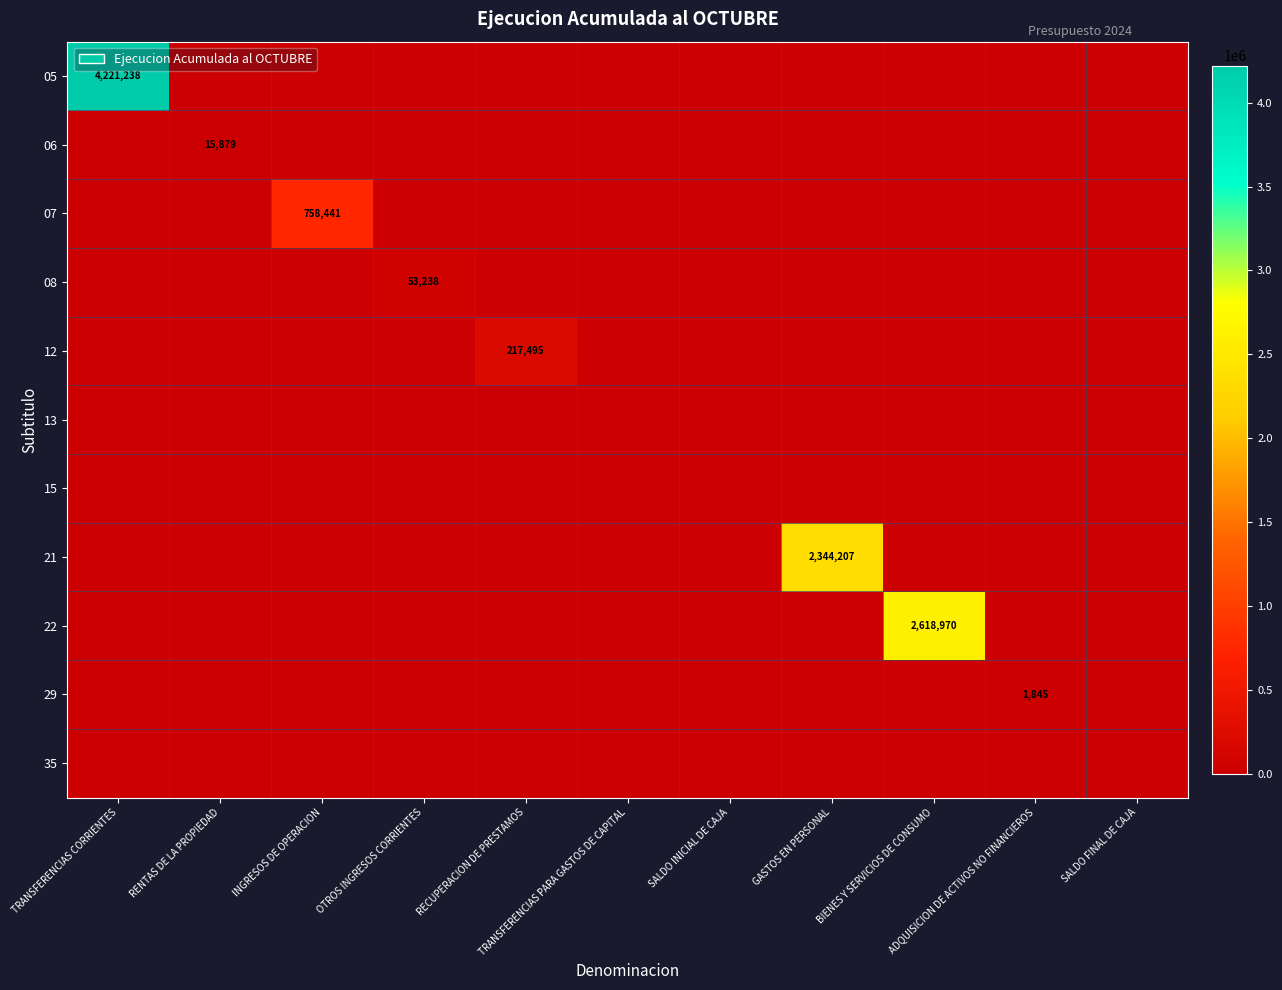

Which series changed the most between TRANSFERENCIAS PARA GASTOS DE CAPITAL and ADQUISICION DE ACTIVOS NO FINANCIEROS?

29